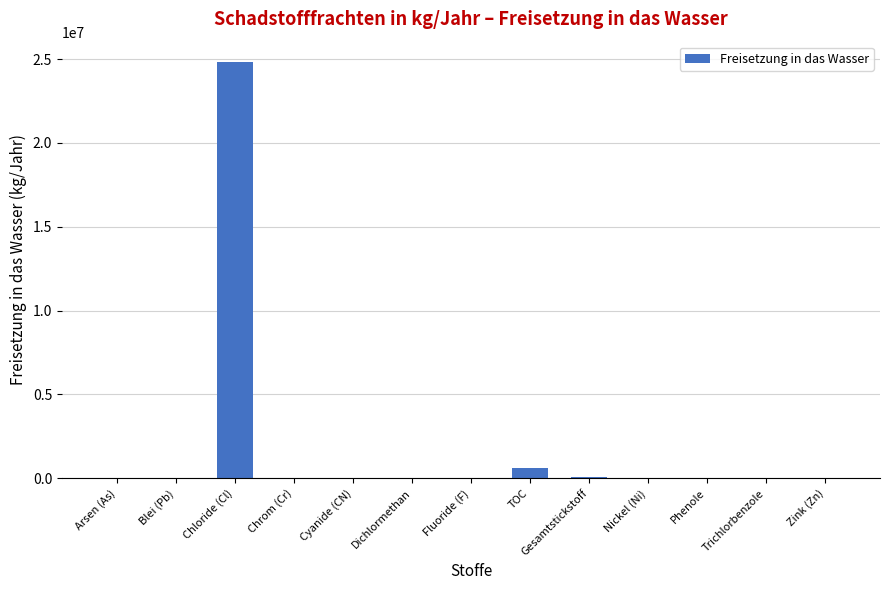

At which label is the value closest to 12400002?

TOC